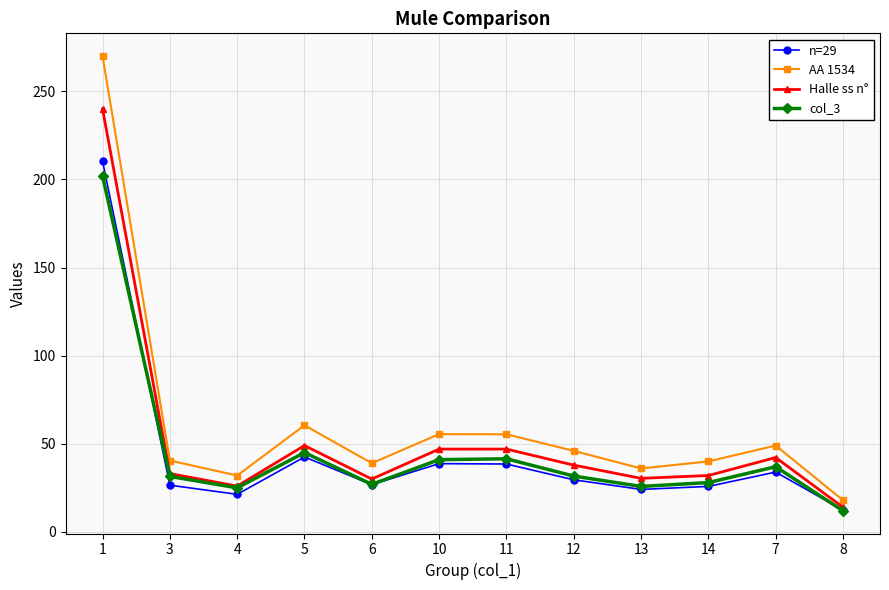

In col_3, how many points are lower than both neighbors (excluding endpoints)?

3